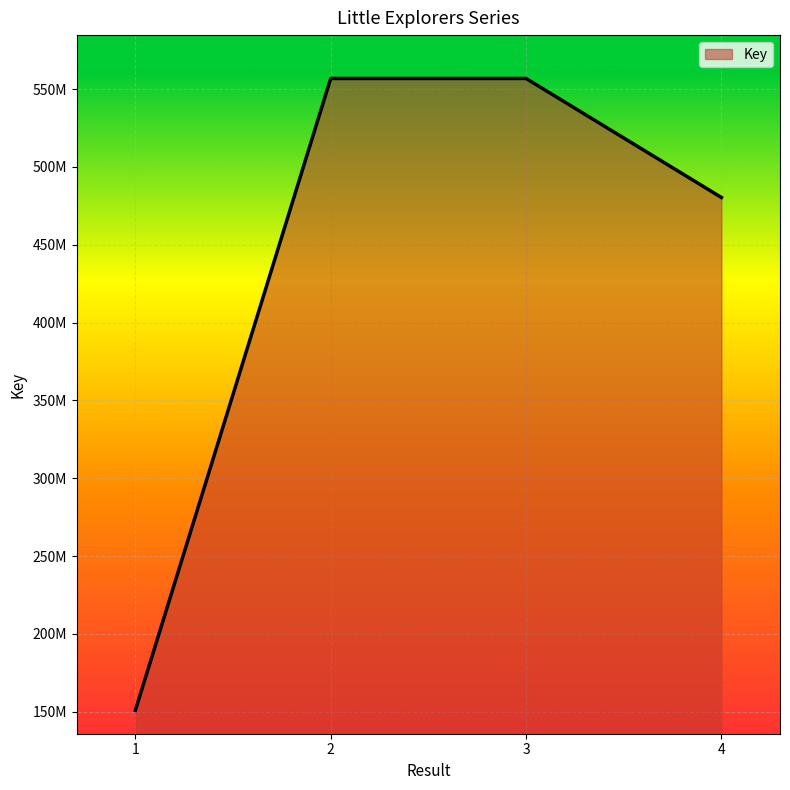

Where does the data first go above 556847578?

2